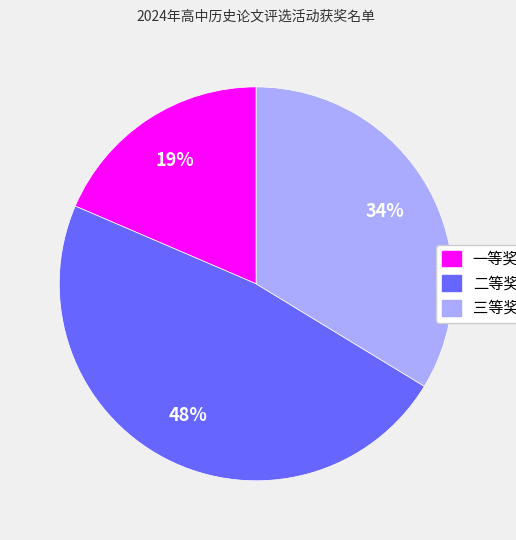

What is the smallest slice in the pie chart?

一等奖